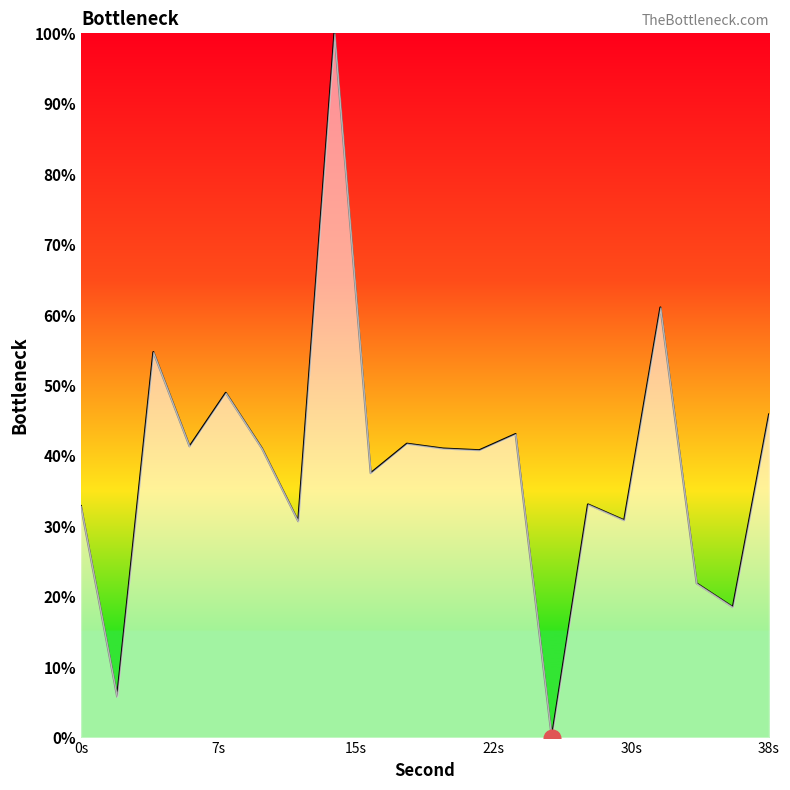

The chart shows a value of 21.3 at 0s. True or false?

False